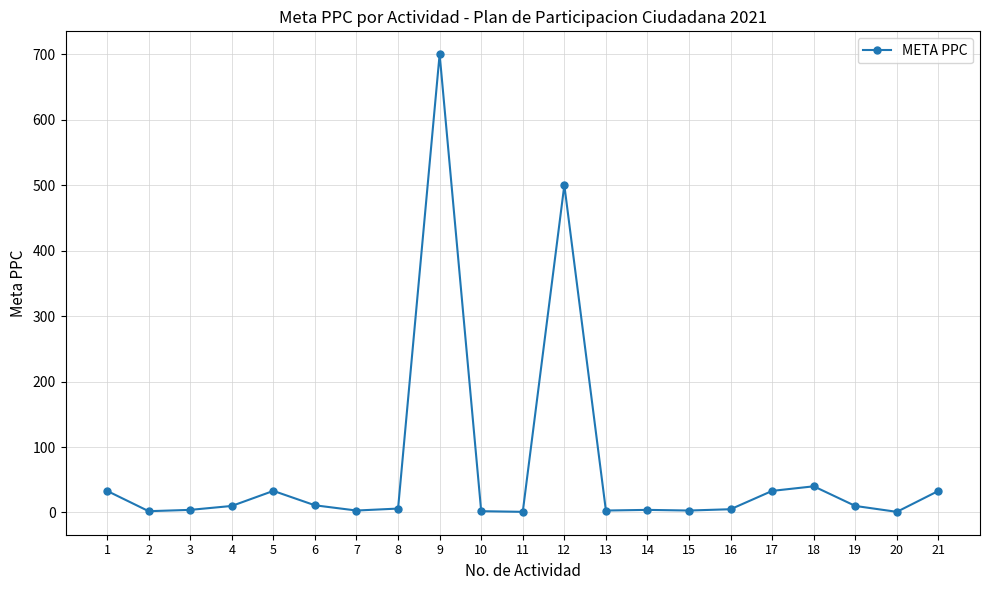

Which category has the highest value across all series?

9